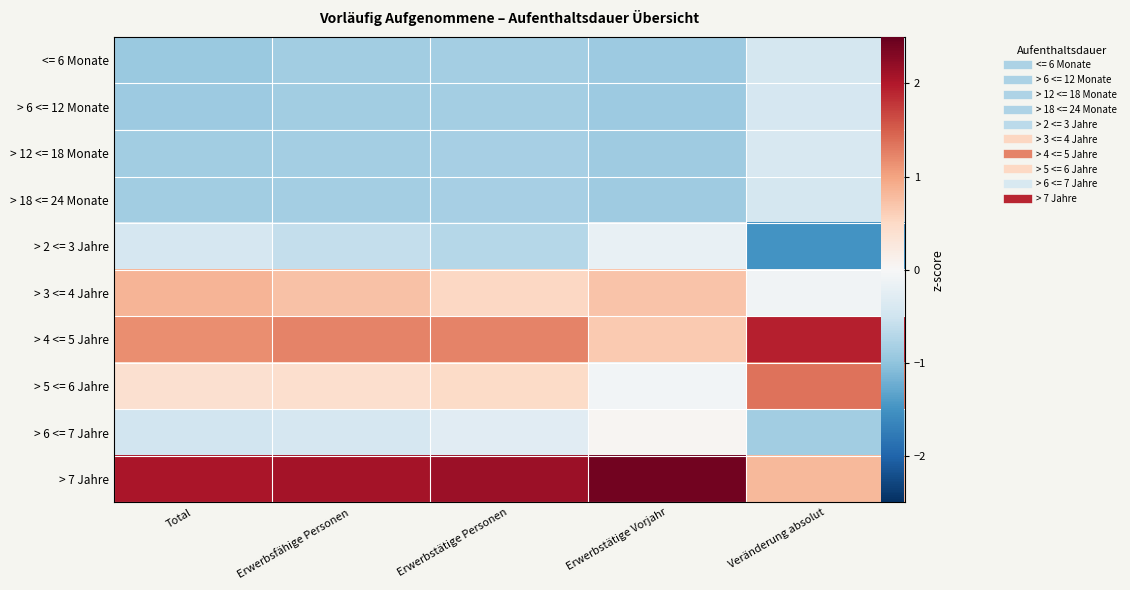

The <= 6 Monate series shows -1.3 at Total. True or false?

False